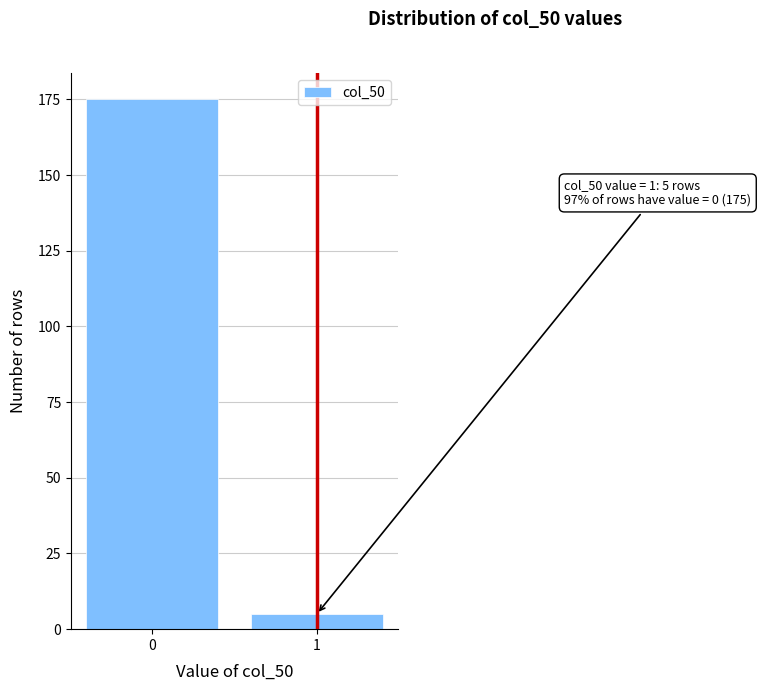

Reading left to right, transcribe all the data shown in this chart.

175	5